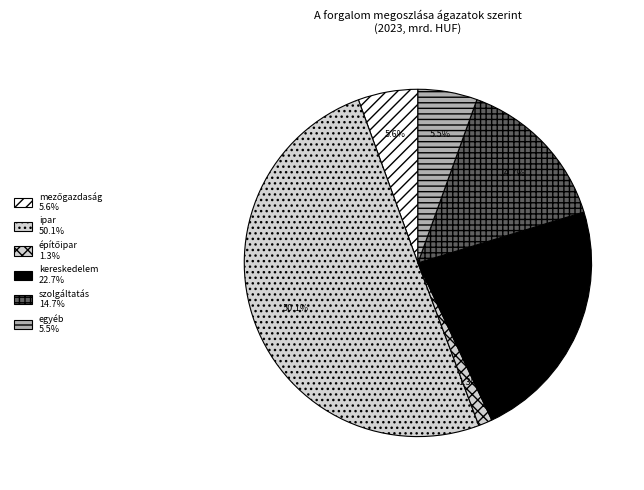

Which category has the smallest portion of the pie?

építőipar